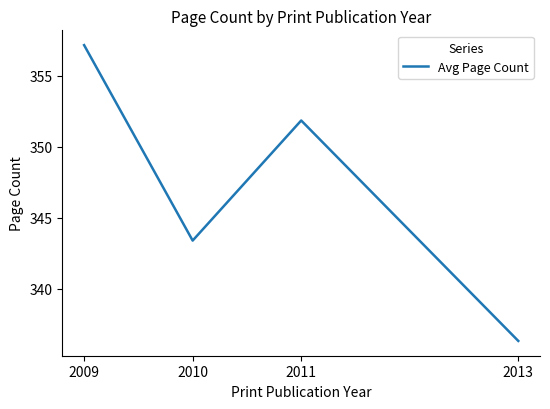

How many values are below 351?

2